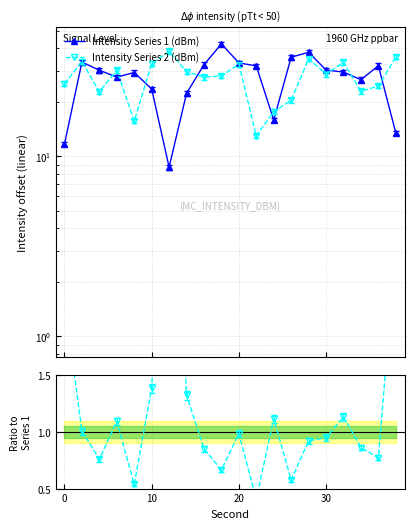

What is the sum of the Intensity Series 2 (dBm) values at 30 and 19?

65.8